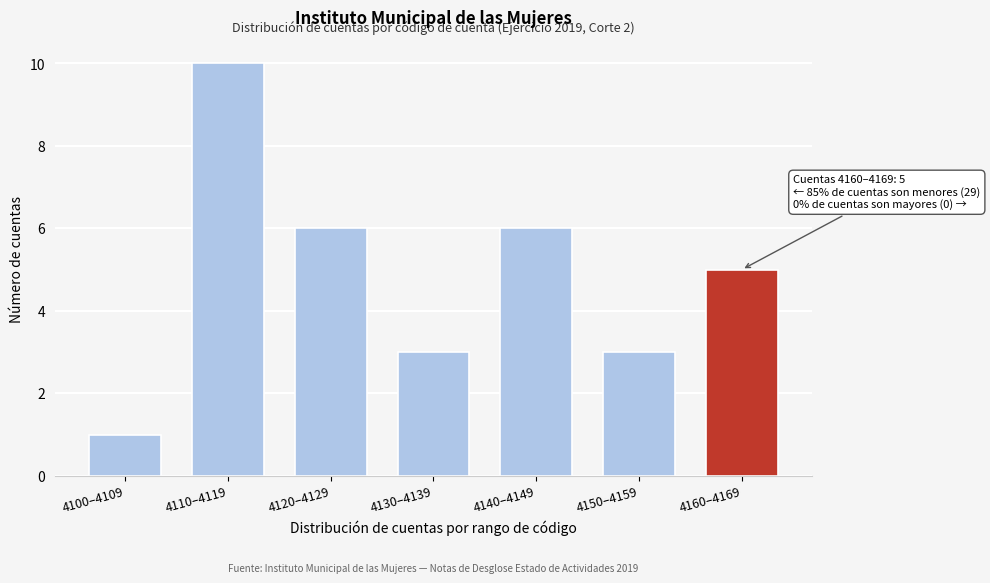

Reading left to right, transcribe all the data shown in this chart.

4100–4109=1	4110–4119=10	4120–4129=6	4130–4139=3	4140–4149=6	4150–4159=3	4160–4169=5